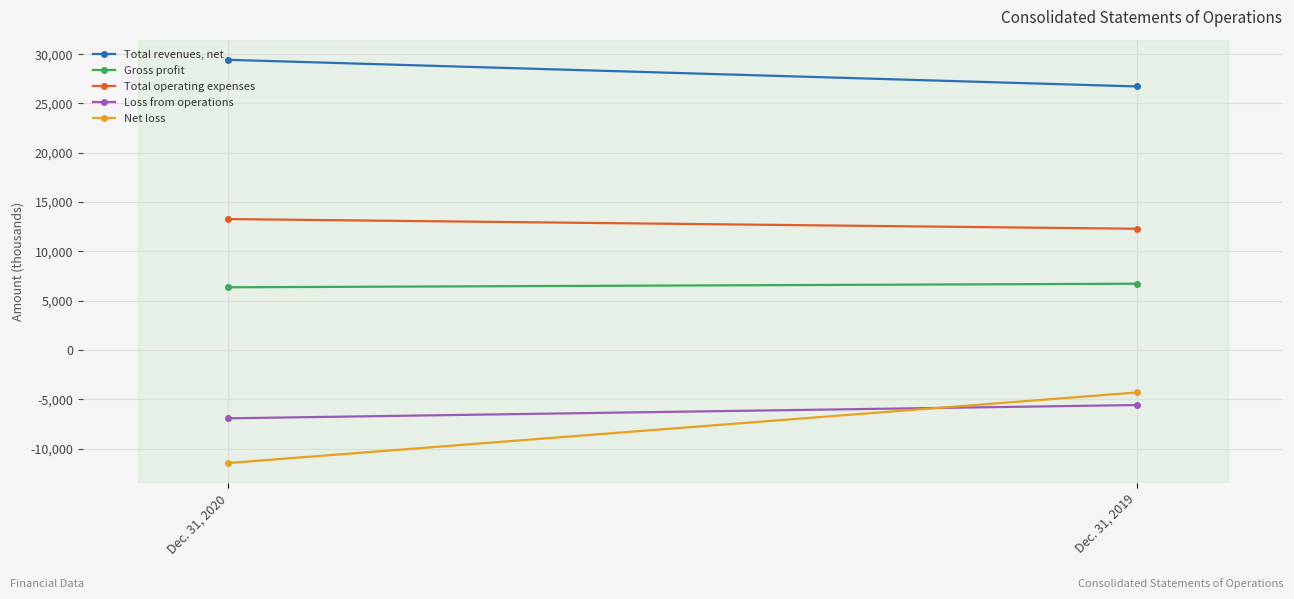

Is it true that Net loss equals -7459 at Dec. 31, 2019?

False